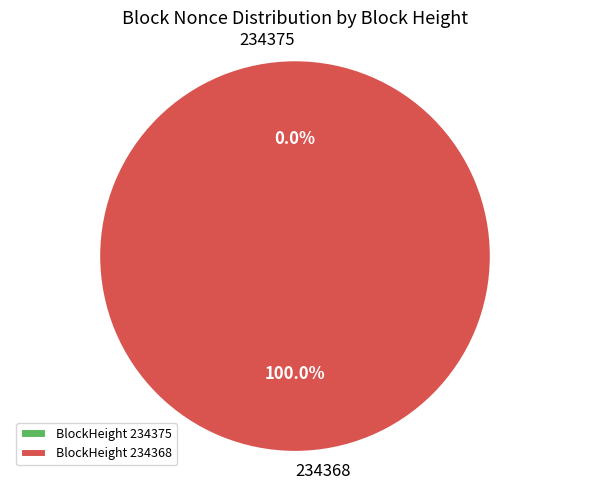

To the nearest percent, what is the combined percentage of 234368 and 234375?

100%